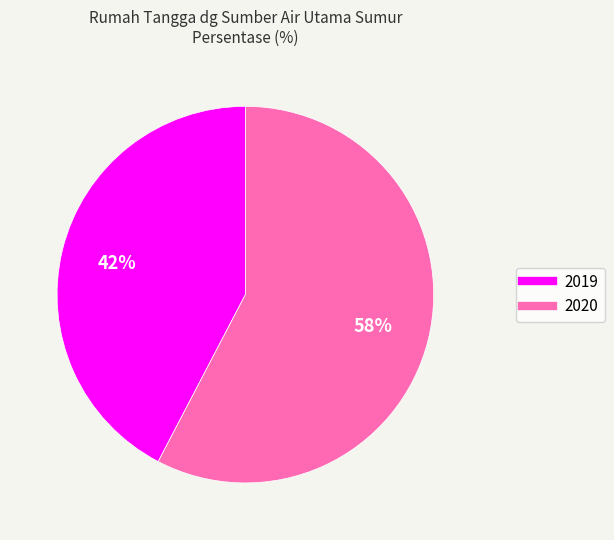

The 2020 slice represents 48% of the pie. True or false?

False